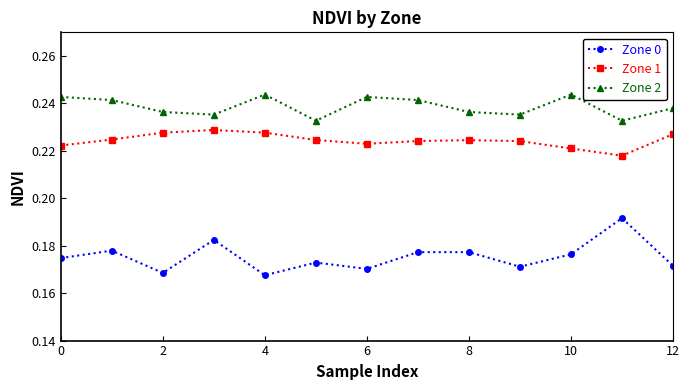

How many Zone 0 values are between 0 and 1?

13